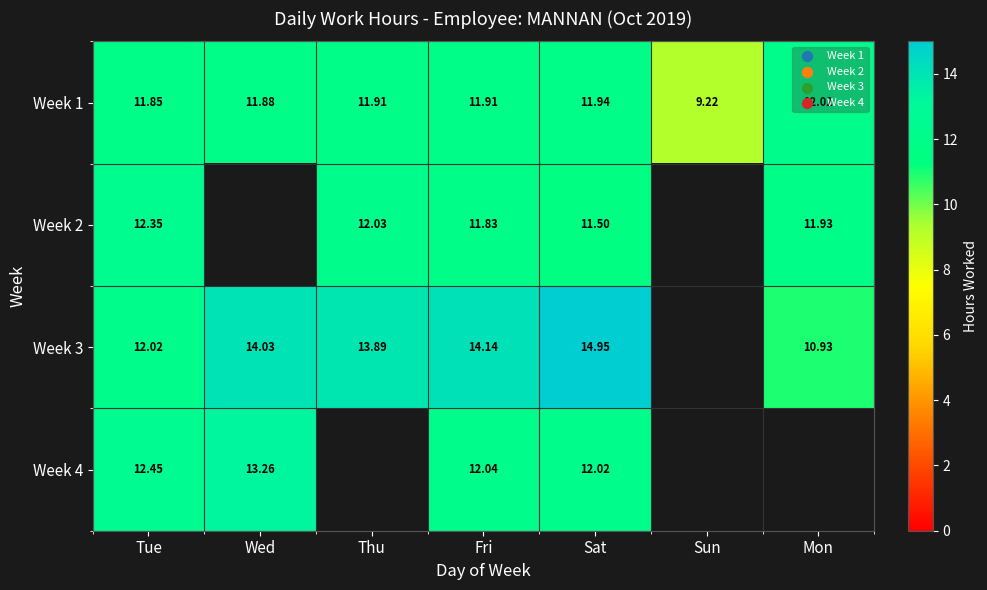

At which label is Week 1 closest to 10?

Sun